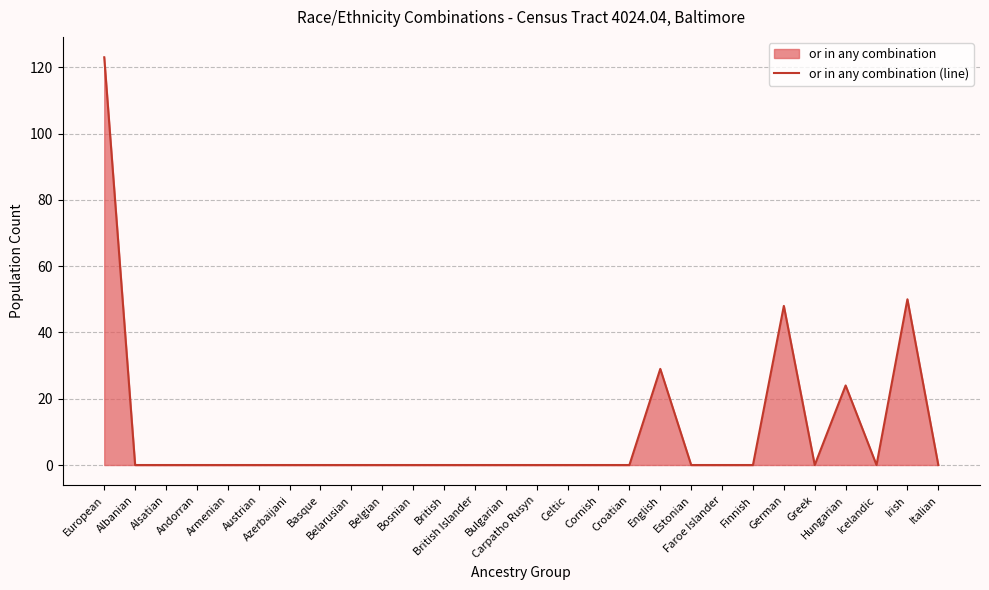

The value at Andorran is 0. True or false?

True